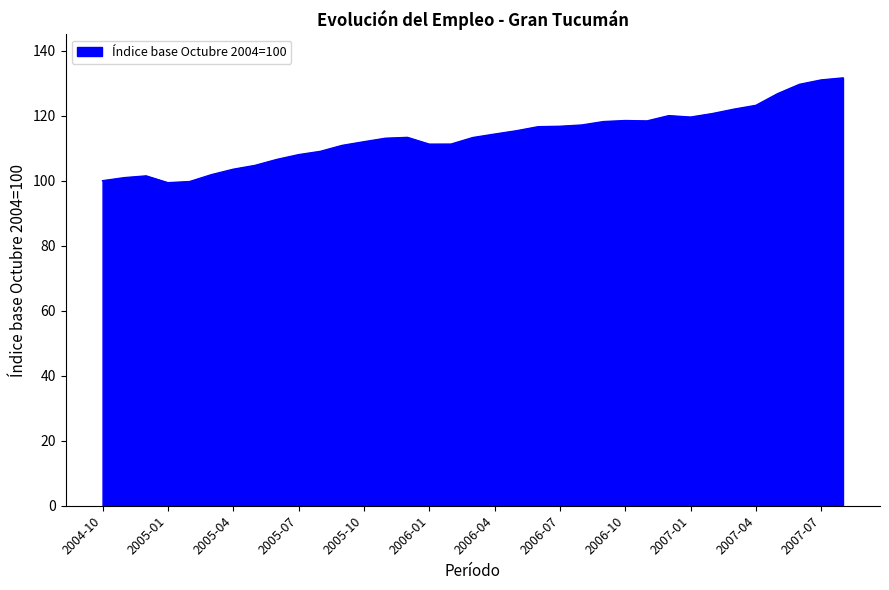

What is the minimum value shown in the chart?

99.4